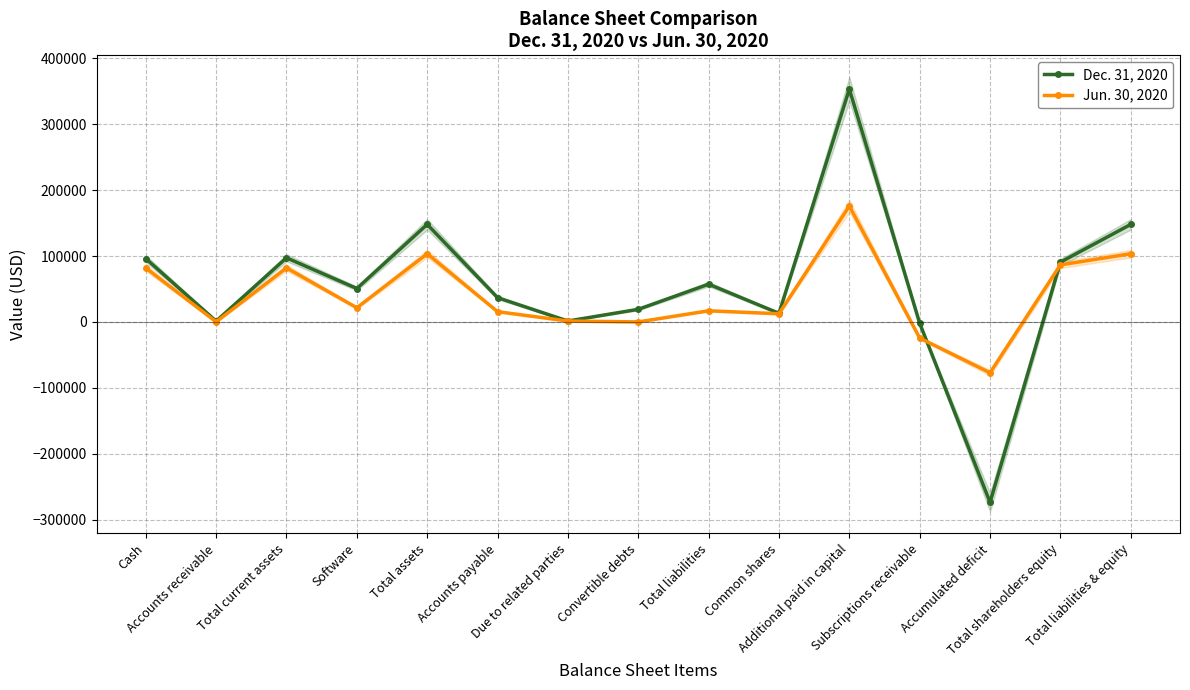

Reading left to right, transcribe all the data shown in this chart.

Dec. 31, 2020: 96158	1150	97308	50750	148058	36841	1358	19136	57335	13070	353601	-2000	-273948	90723	148058
Jun. 30, 2020: 81872	150	82022	21500	103522	15554	1358	0	16912	12406	175906	-24500	-77202	86610	103522